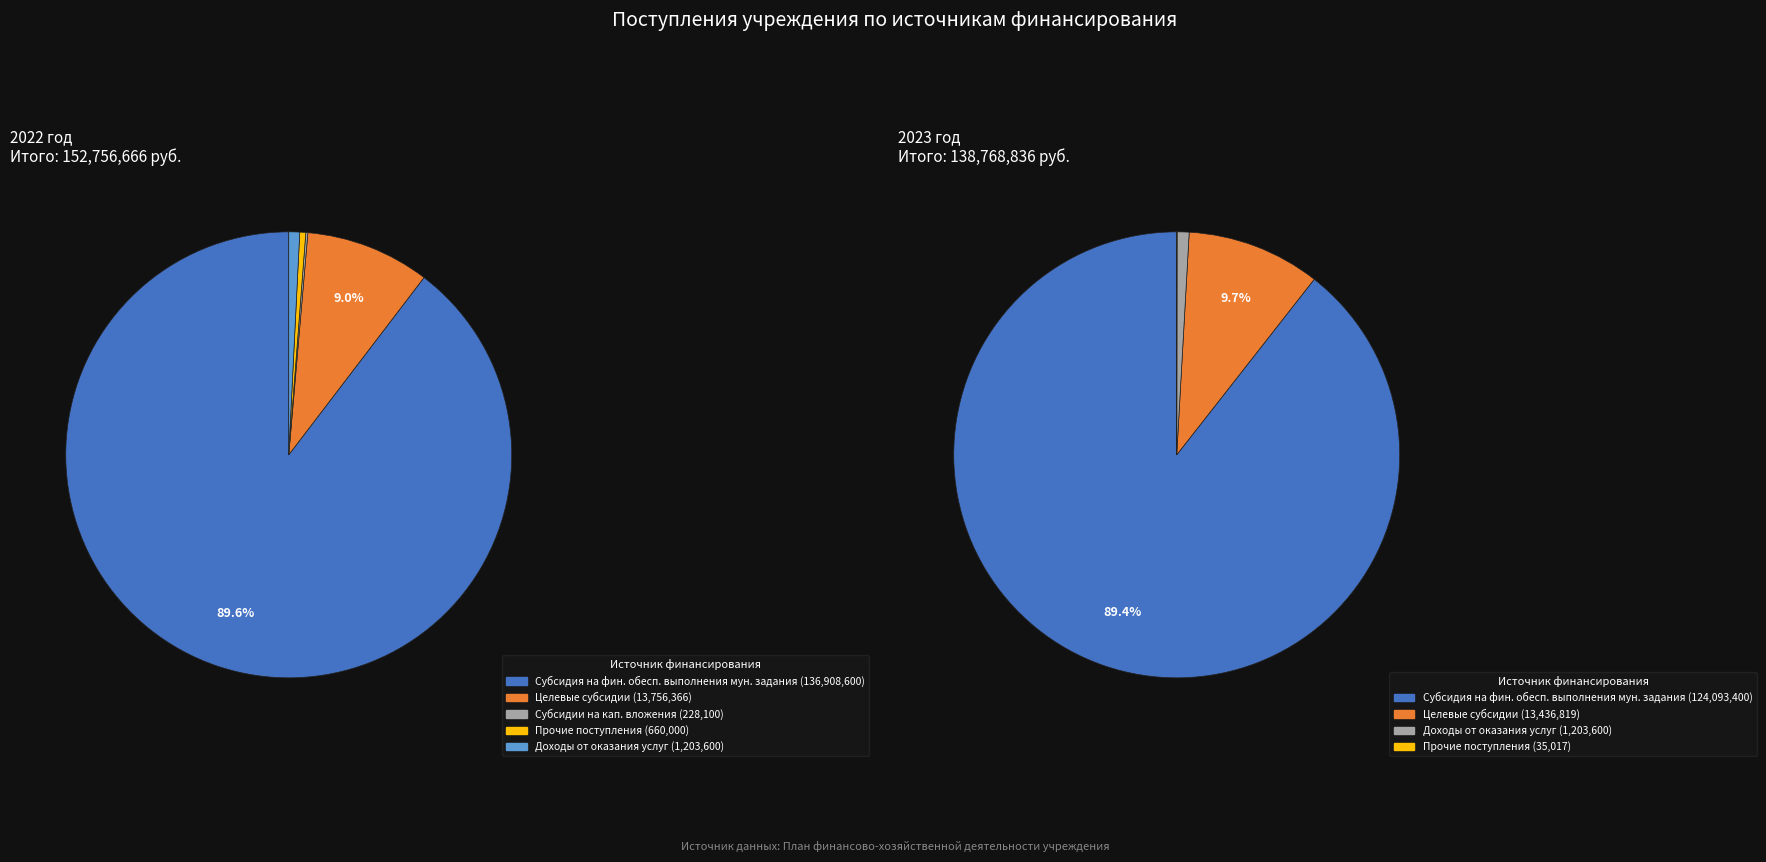

Do 2023 and 2022 together represent more than half of the pie?

Yes